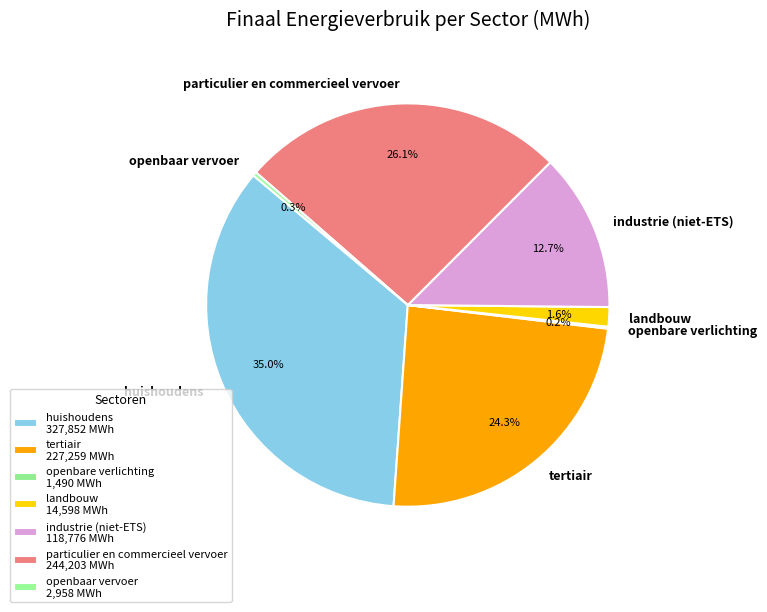

To the nearest percent, what percentage of the pie is huishoudens?

35%